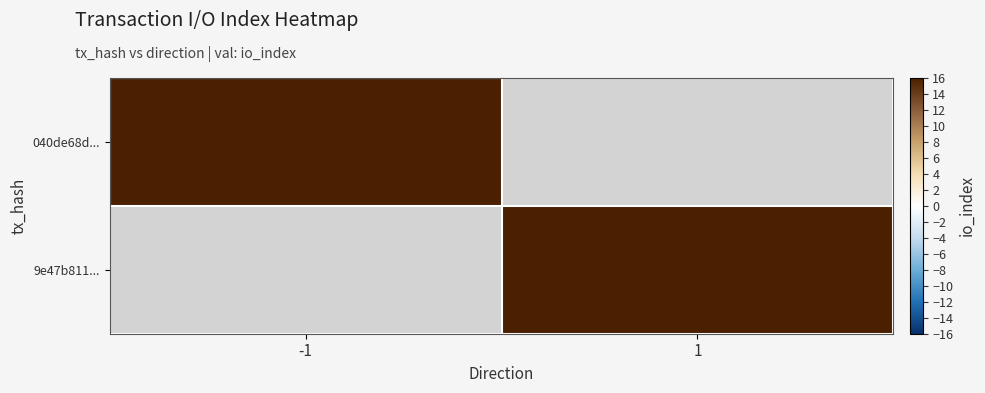

Rank the series by their maximum value, from lowest to highest.

040de68d..., 9e47b811...